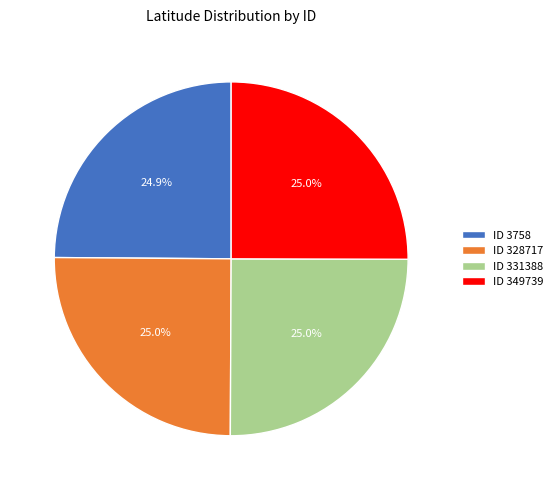

What is the ratio of the value at ID 3758 to the value at ID 331388?

1.0